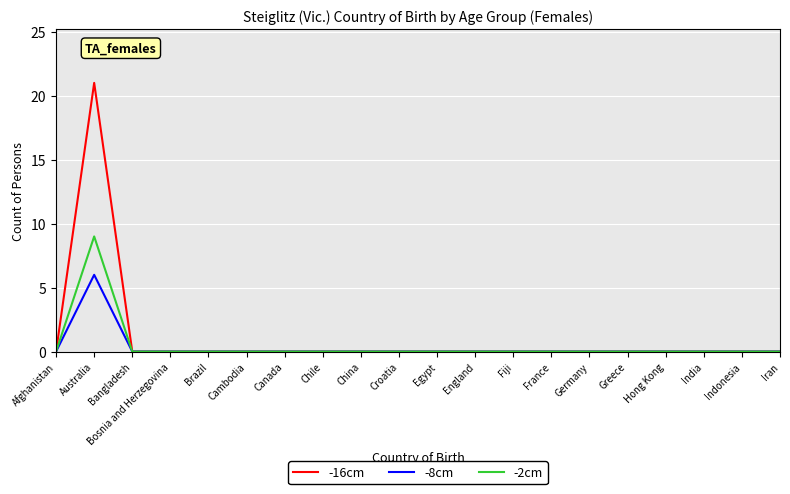

What position from the left is Australia?

2